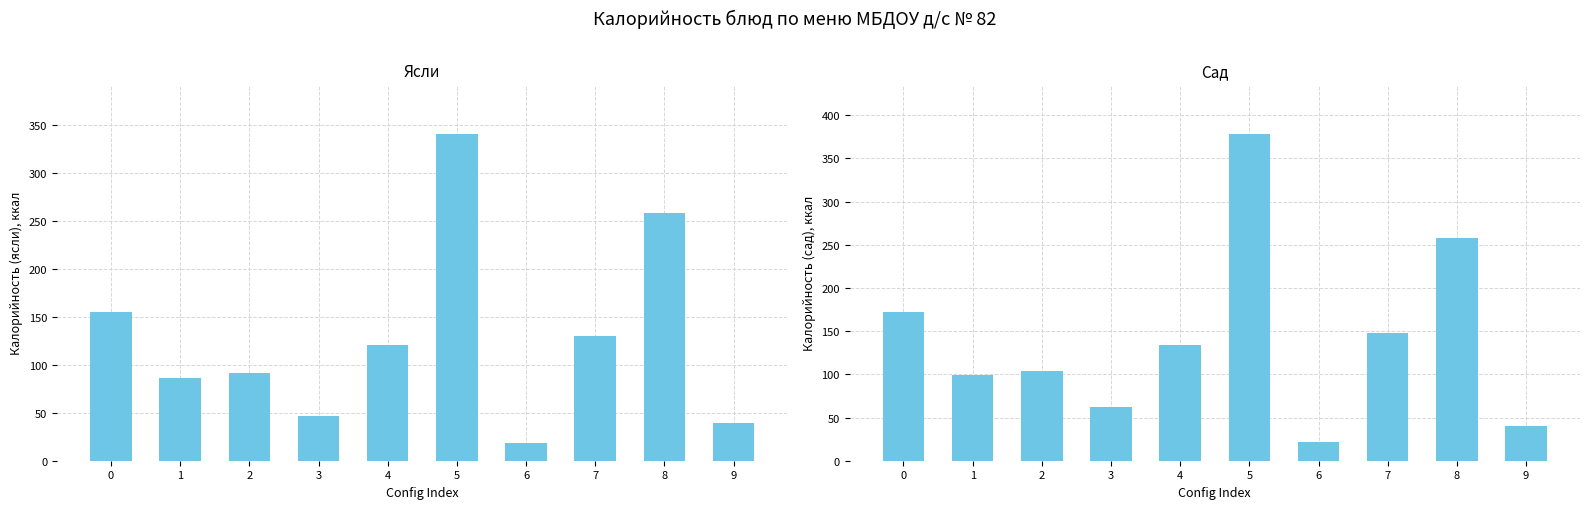

Reading left to right, transcribe all the data shown in this chart.

Ясли: 155.3	85.8	91.0	47.0	120.5	341.1	18.0	130.3	258.0	39.8
Сад: 172.6	99.1	104.0	62.0	133.9	378.6	21.6	147.7	258.0	39.8